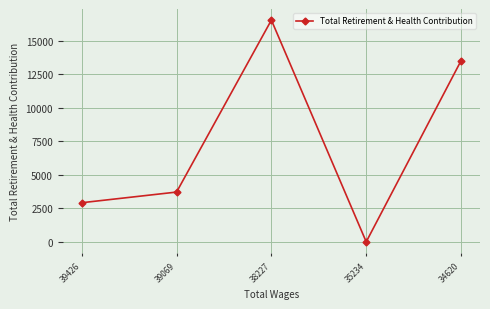

Rank the categories by value from highest to lowest.

38227, 34620, 39069, 39426, 35234